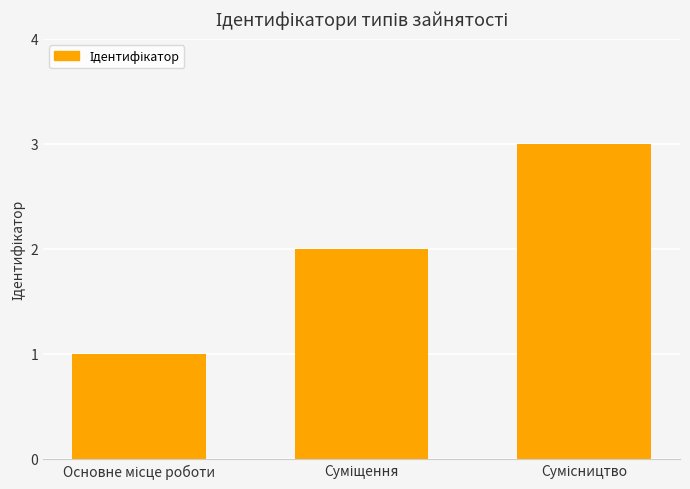

Count the values in the range 1 to 3.

3